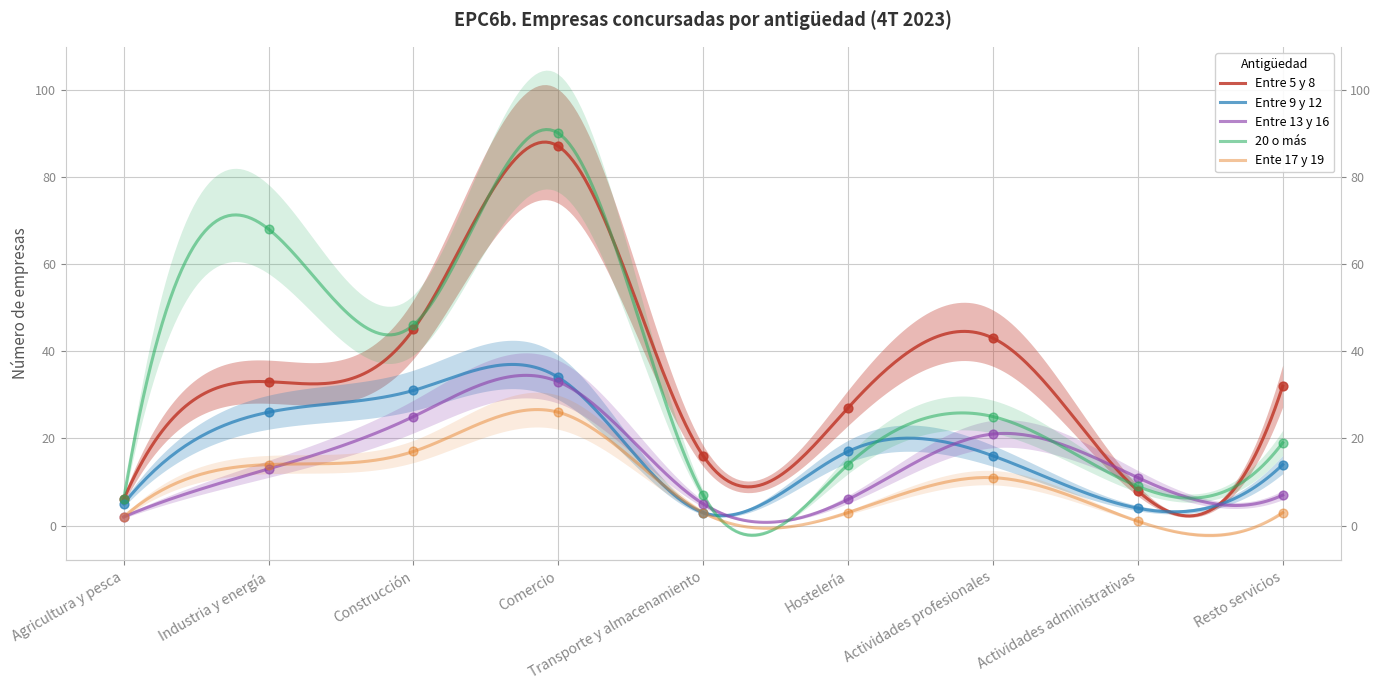

Is the value of Entre 9 y 12 at Resto servicios greater than the value of 20 o más at Actividades administrativas?

Yes